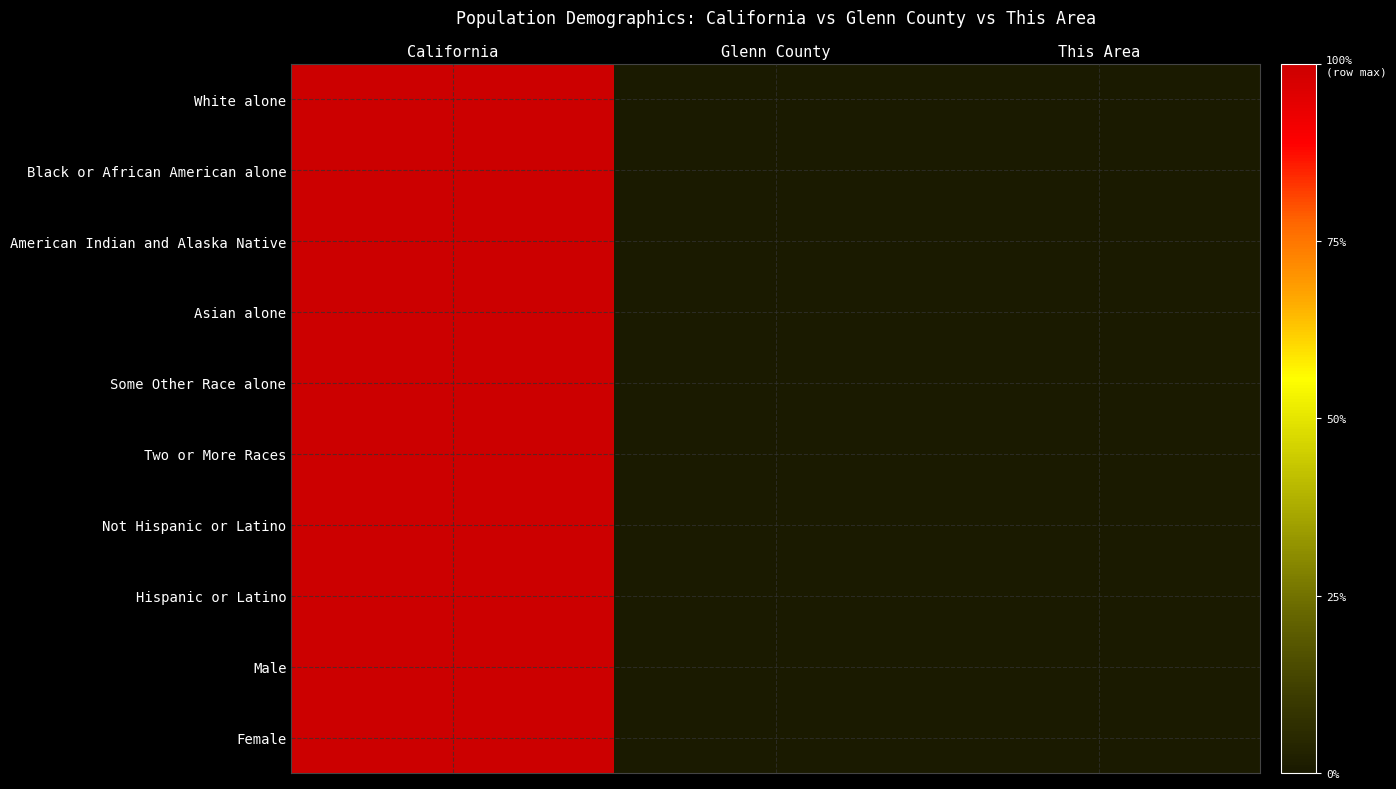

At Glenn County, list the series in order from smallest to largest.

Black or African American alone, Asian alone, Two or More Races, Female, Hispanic or Latino, Not Hispanic or Latino, Male, Some Other Race alone, White alone, American Indian and Alaska Native